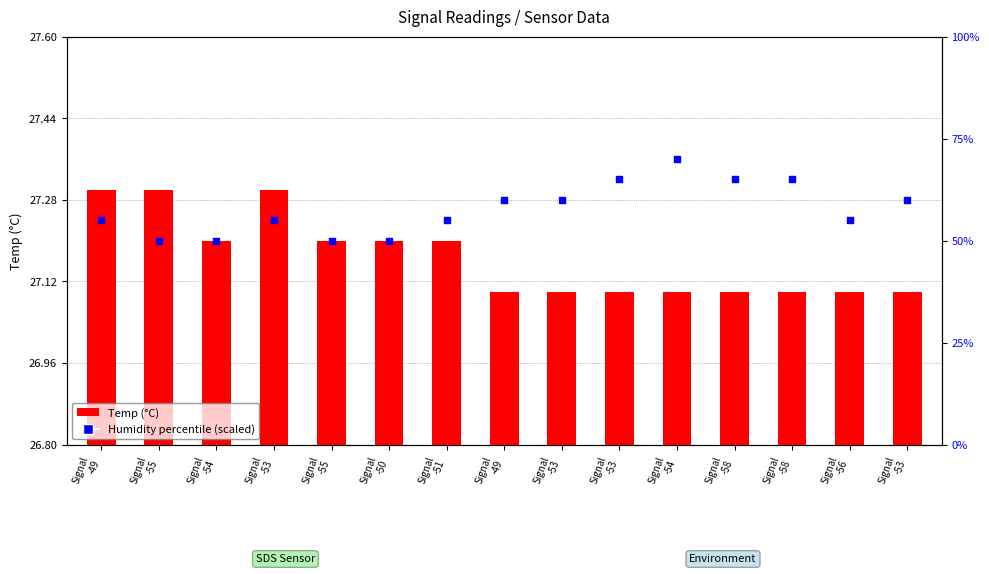

At how many categories does at least one series exceed 61?

4